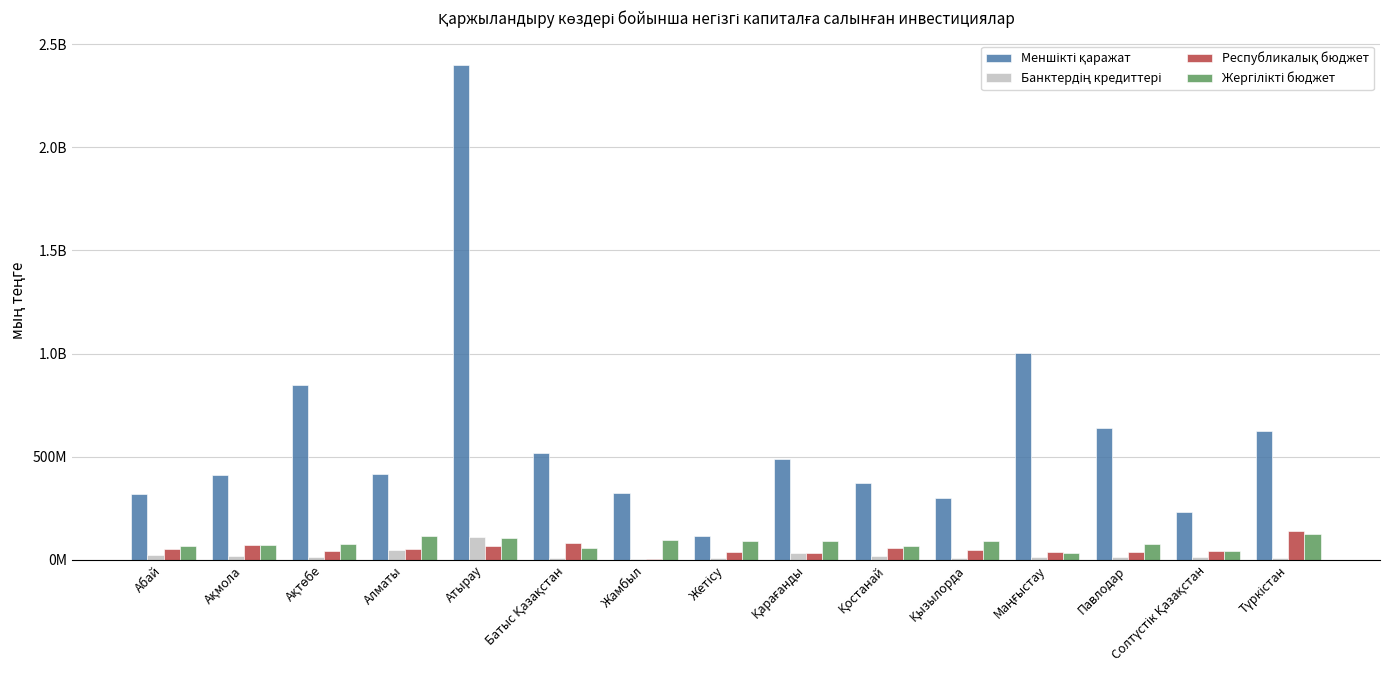

At which category does the chart reach its minimum across all series?

Жамбыл